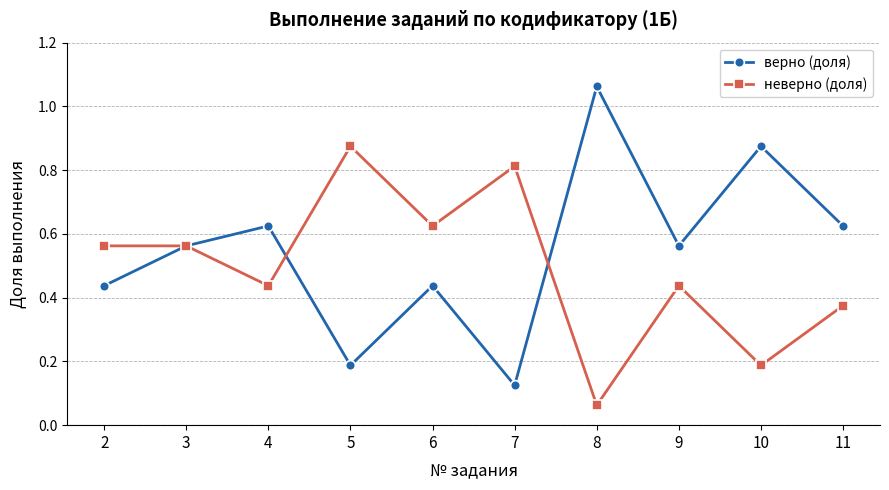

At 9, list the series in order from largest to smallest.

верно (доля), неверно (доля)